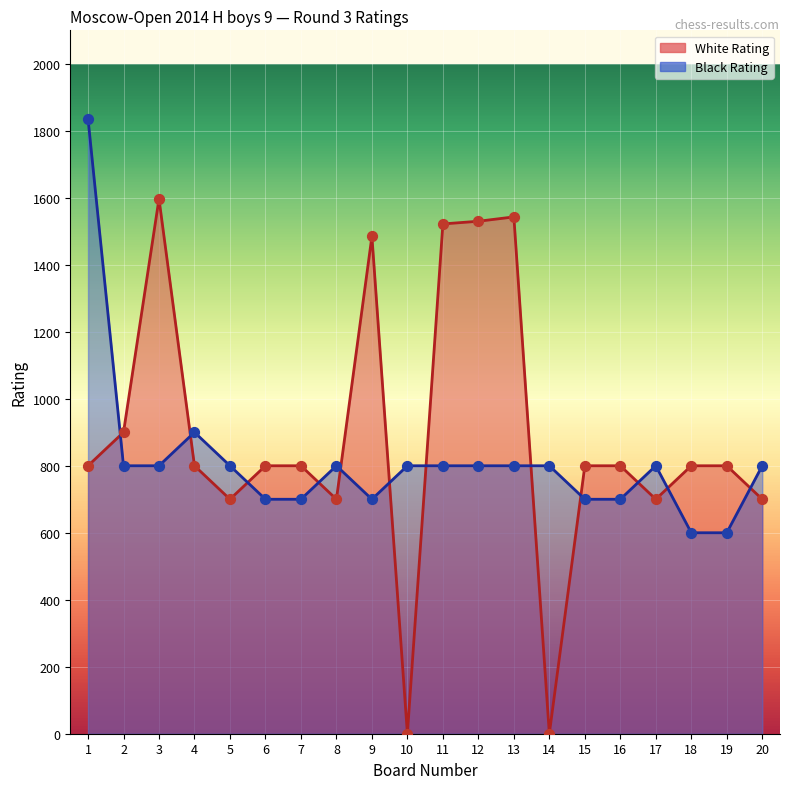

At how many categories does at least one series exceed 464?

20